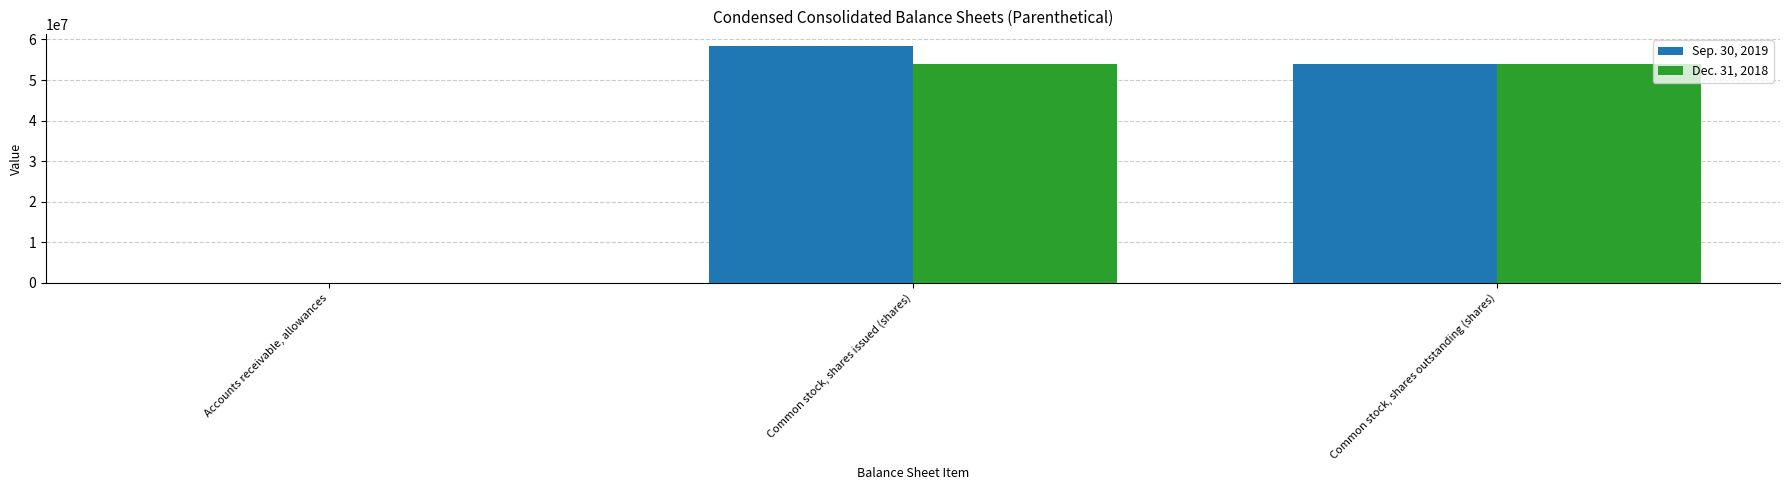

What is the total value across all series at Common stock, shares issued (shares)?

112451000